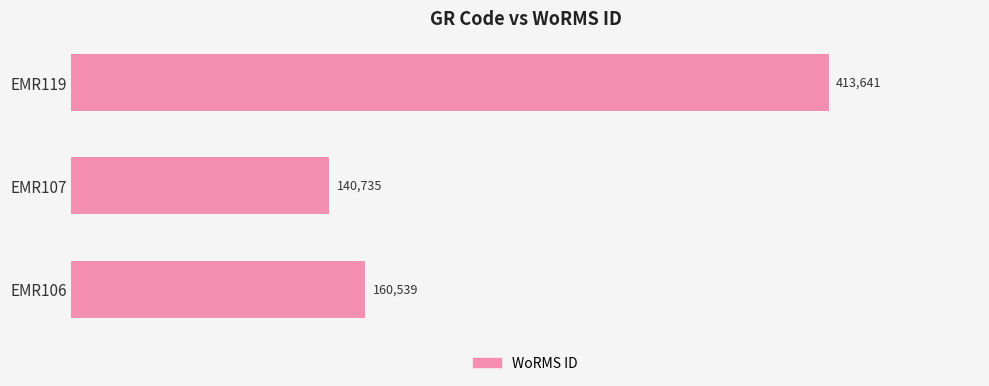

What is the change in value from EMR106 to EMR119?

+253102